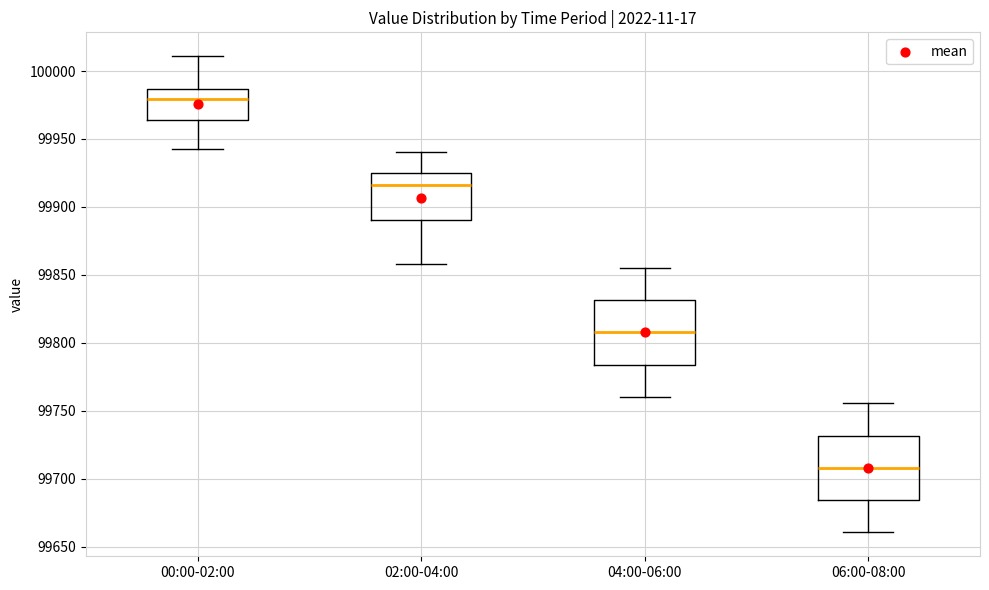

Reading left to right, transcribe this box plot: for each box, give where its median line is, the range the box spans, and where its two whiskers end, as read against the y-axis. The values are not printed on the chart, so give them approximately, as read against the axis.

00:00-02:00: median 99980, box 99965 to 99985, whiskers 99940 to 100010
02:00-04:00: median 99915, box 99890 to 99925, whiskers 99860 to 99940
04:00-06:00: median 99810, box 99785 to 99830, whiskers 99760 to 99855
06:00-08:00: median 99710, box 99685 to 99730, whiskers 99660 to 99755